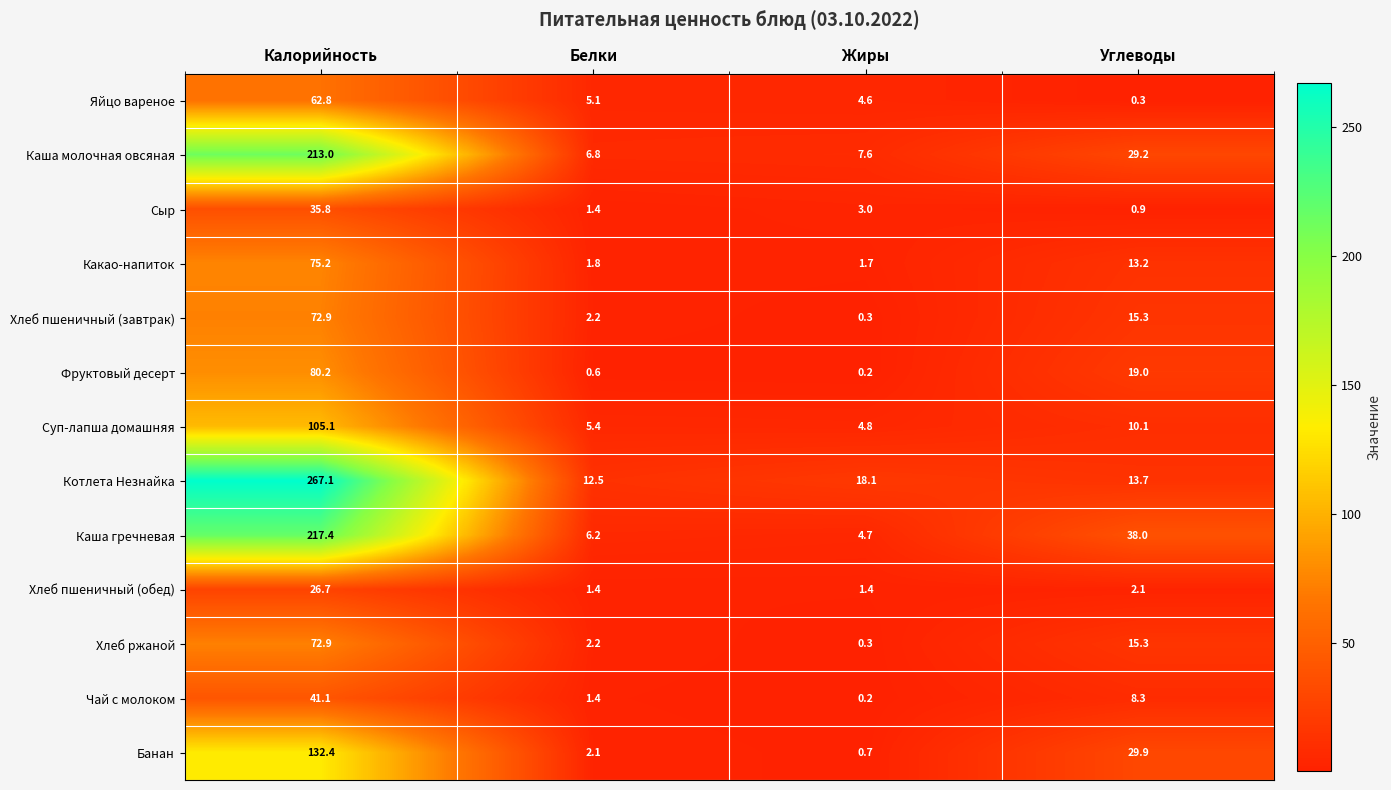

Which category has the lowest value in the Котлета Незнайка series?

Белки